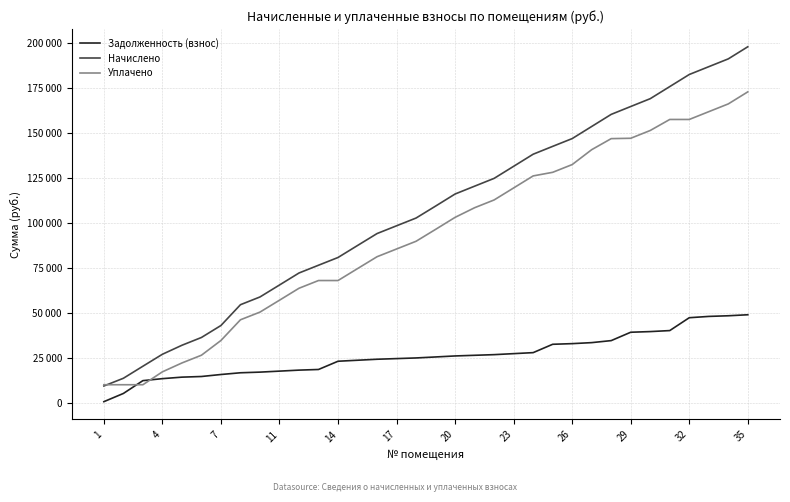

What is the lowest value of the Уплачено series?

10209.6